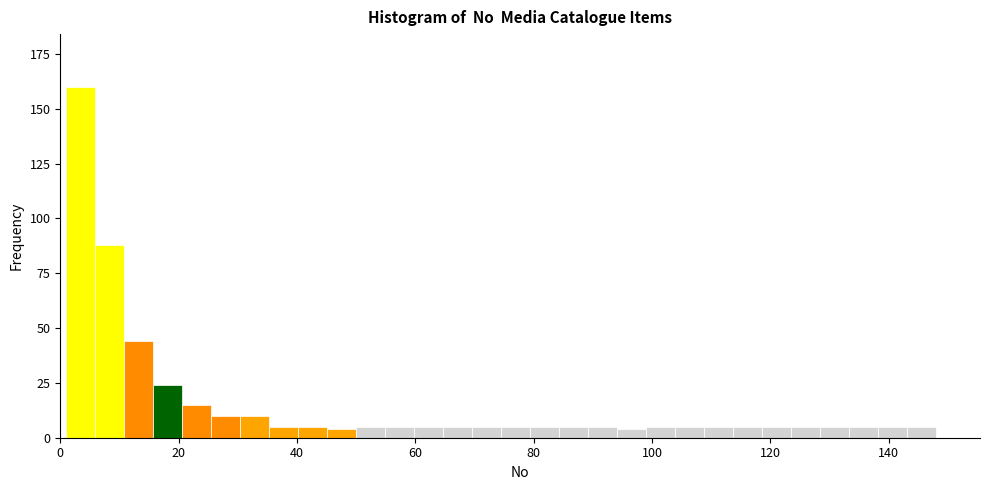

Around what value on the x-axis is the tallest bar? Give the approximate position of its centre, as read against the axis.

4